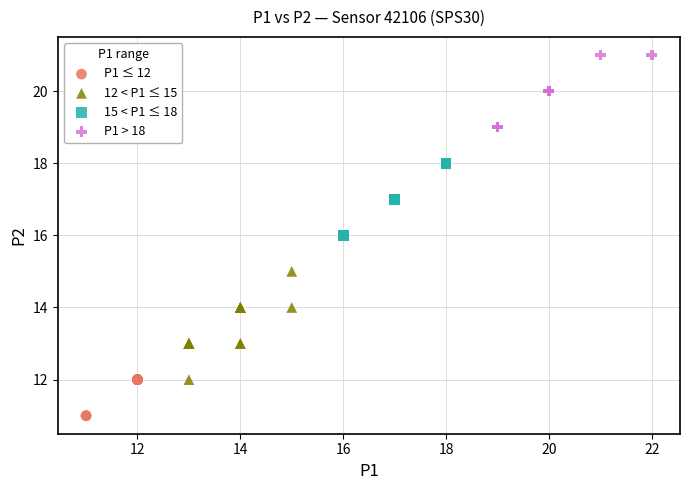

Which series contains the highest Y value?

P1 > 18